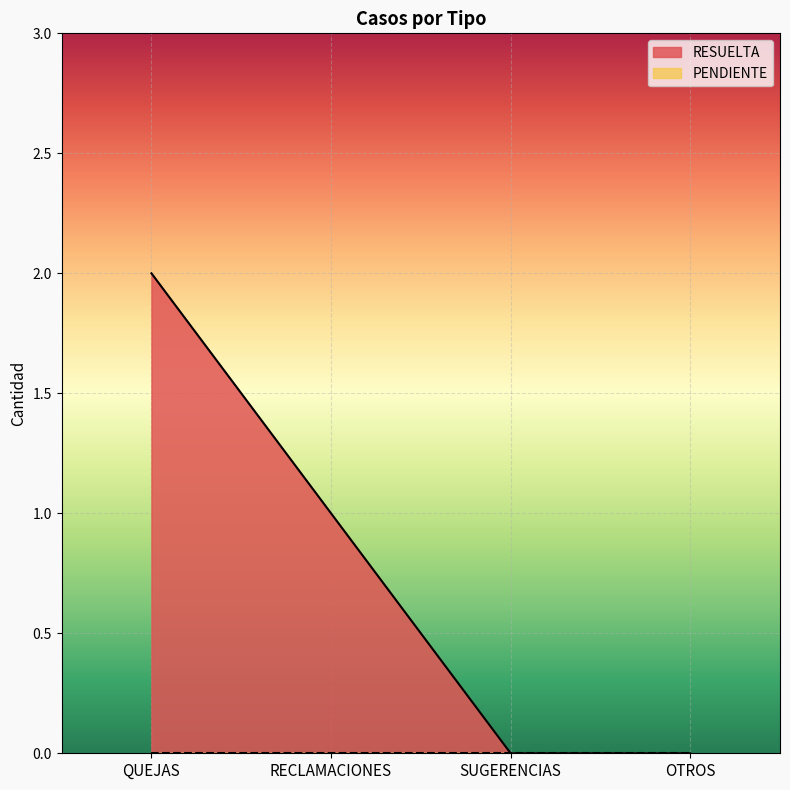

What is the label of the 1st point from the right?

OTROS